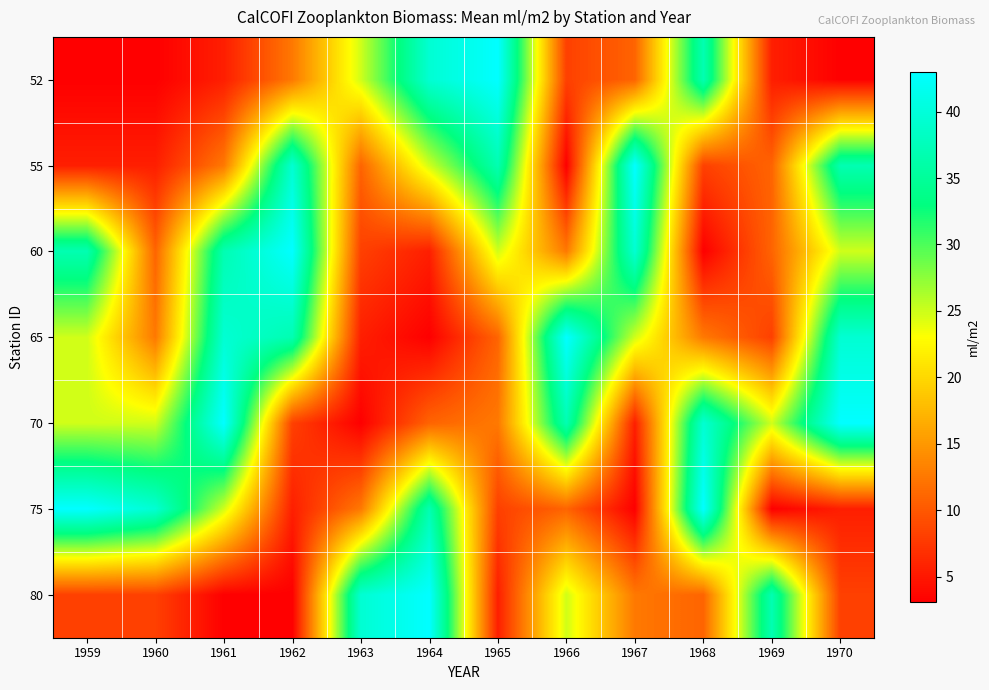

Reading left to right, what are all the values shown in this chart?

52: 1959=3.1	1960=3.1	1961=5.5	1962=12.6	1963=24.9	1964=39.4	1965=43.0	1966=8.1	1967=10.9	1968=36.9	1969=5.5	1970=3.1
55: 1959=5.5	1960=5.5	1961=12.6	1962=39.4	1963=10.9	1964=24.9	1965=36.9	1966=3.1	1967=43.0	1968=8.1	1969=10.9	1970=36.9
60: 1959=36.9	1960=10.9	1961=36.9	1962=43.0	1963=8.1	1964=5.5	1965=24.9	1966=12.6	1967=39.4	1968=3.1	1969=10.9	1970=24.9
65: 1959=24.9	1960=12.6	1961=39.4	1962=36.9	1963=5.5	1964=3.1	1965=10.9	1966=43.0	1967=24.9	1968=12.6	1969=8.1	1970=39.4
70: 1959=24.9	1960=24.9	1961=43.0	1962=8.1	1963=3.1	1964=10.9	1965=12.6	1966=36.9	1967=5.5	1968=39.4	1969=24.9	1970=43.0
75: 1959=43.0	1960=39.4	1961=24.9	1962=5.5	1963=12.6	1964=36.9	1965=8.1	1966=10.9	1967=3.1	1968=43.0	1969=3.1	1970=5.5
80: 1959=8.1	1960=8.1	1961=3.1	1962=3.1	1963=39.4	1964=43.0	1965=5.5	1966=24.9	1967=12.6	1968=10.9	1969=36.9	1970=8.1